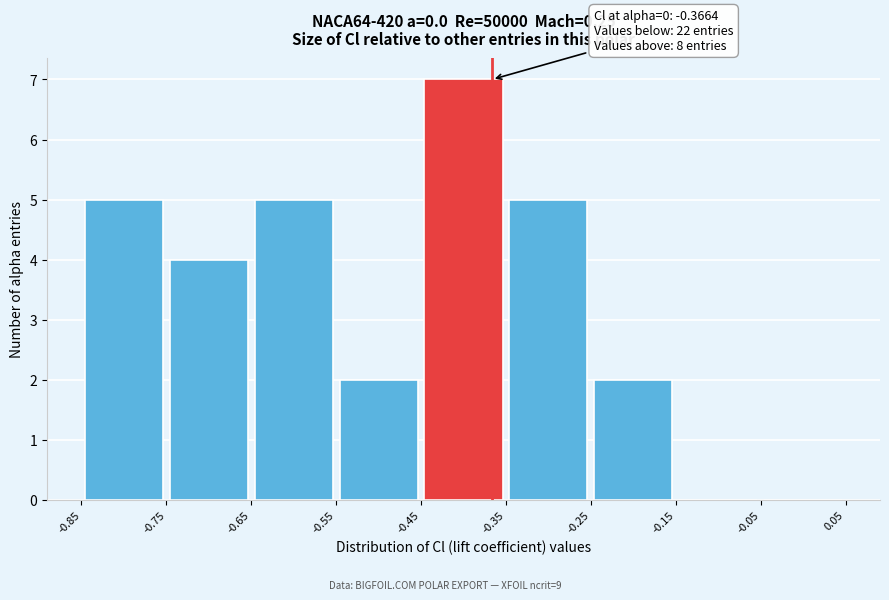

Over which range of the x-axis is the bar tallest?

-0.45 to -0.35